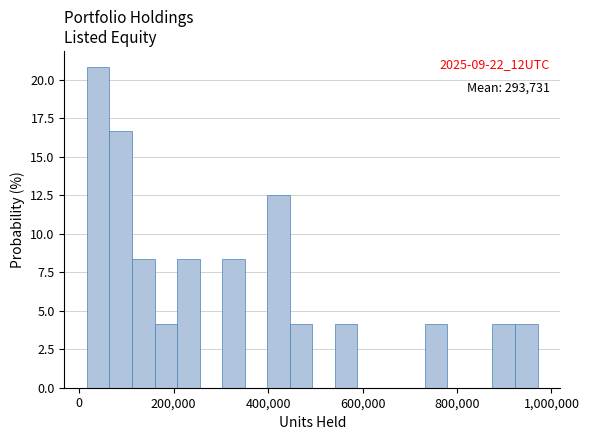

Read against the x-axis, roughly where is the centre of the tallest bar?

40000